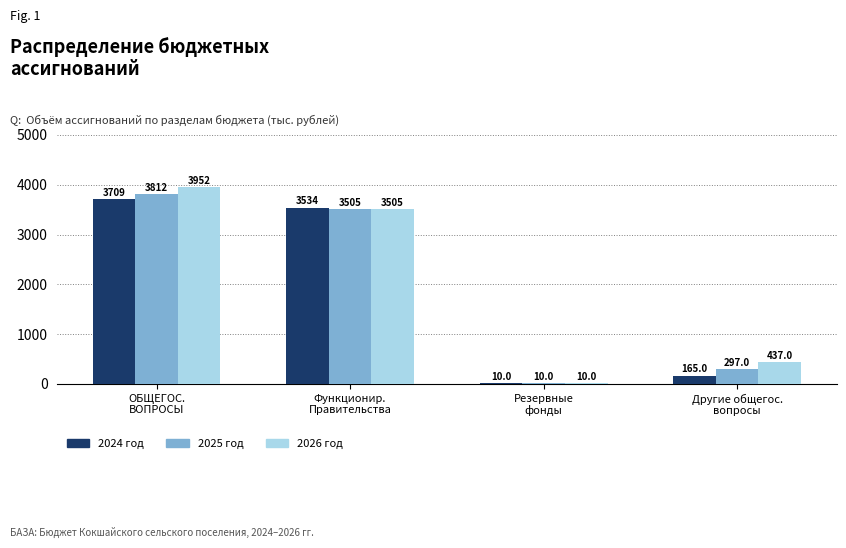

What is the maximum value for 2026 год?

3952.2